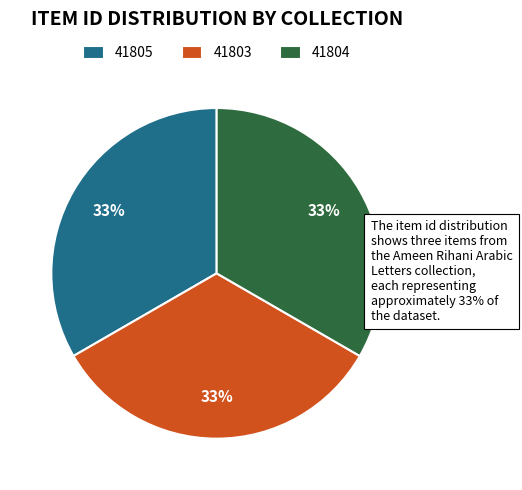

Is there a majority slice in this chart?

No